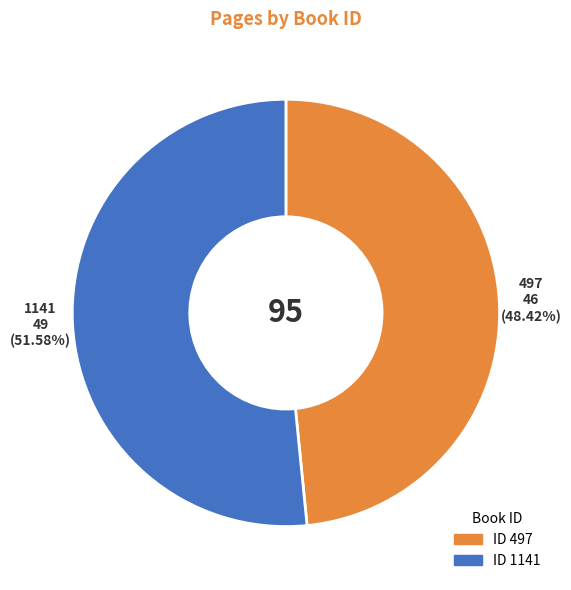

How many slices are in this pie chart?

2